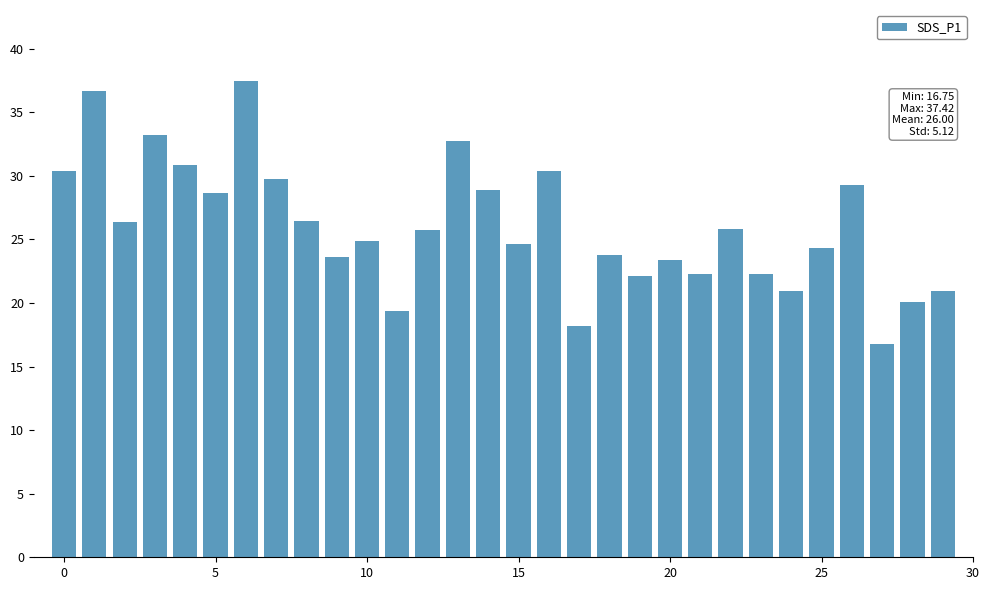

What is the difference between the second highest and minimum values?

19.9